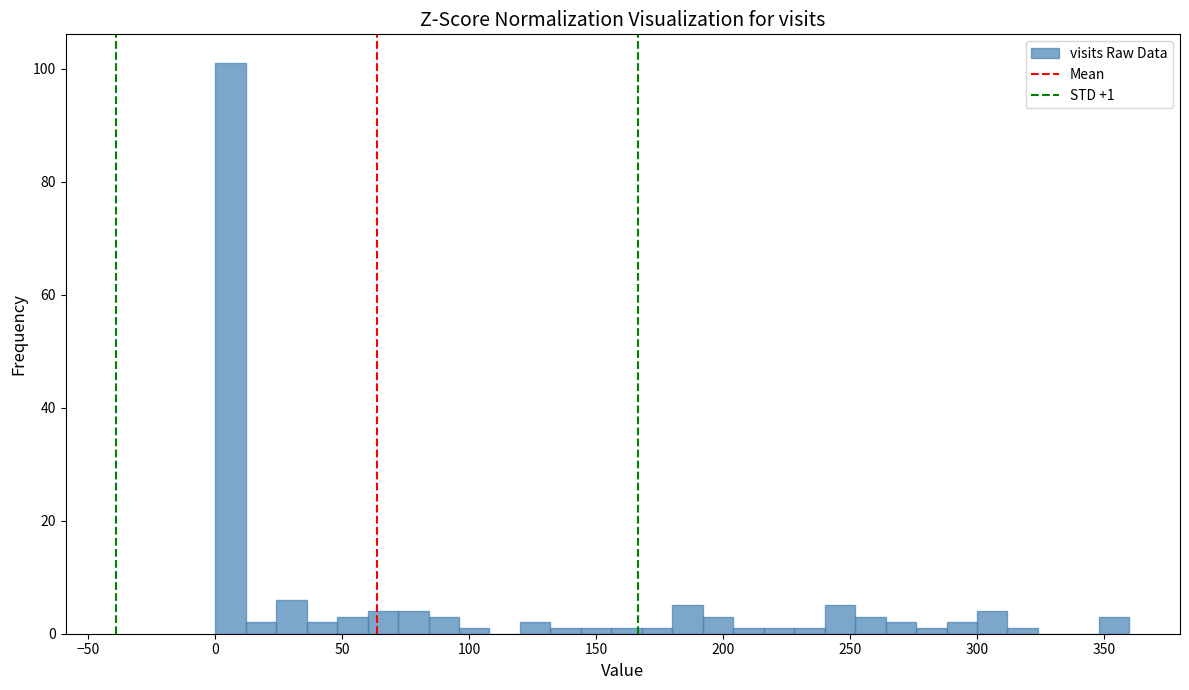

Read against the x-axis, roughly where is the centre of the tallest bar?

5